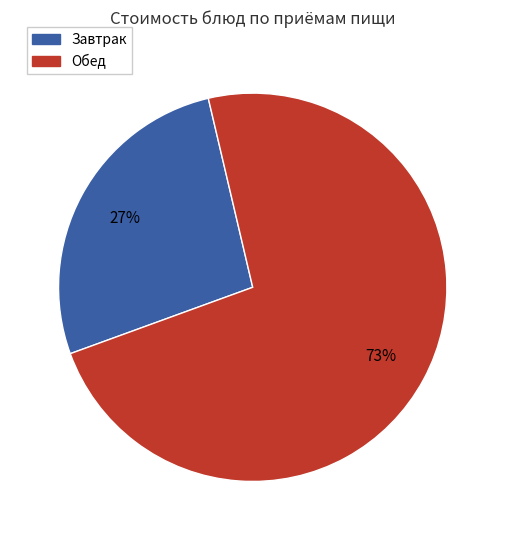

How many slices are in this pie chart?

2